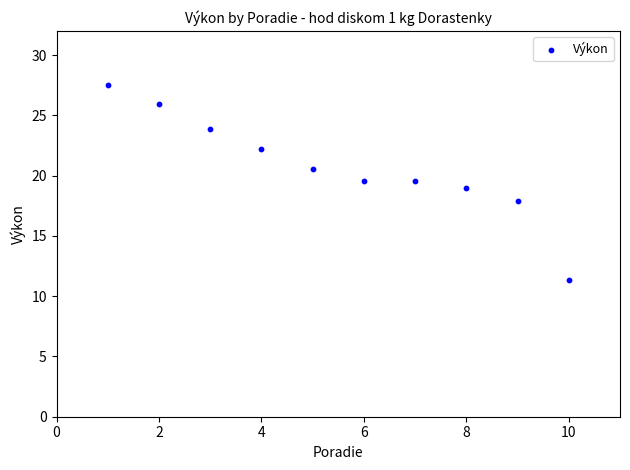

What is the range of Y values (max minus min)?

16.2